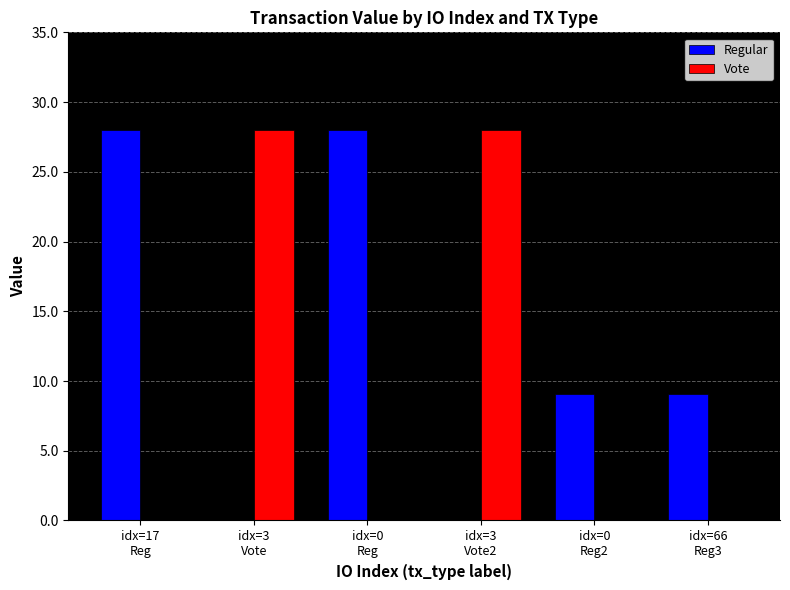

What is the sum of all Regular values?

74.2